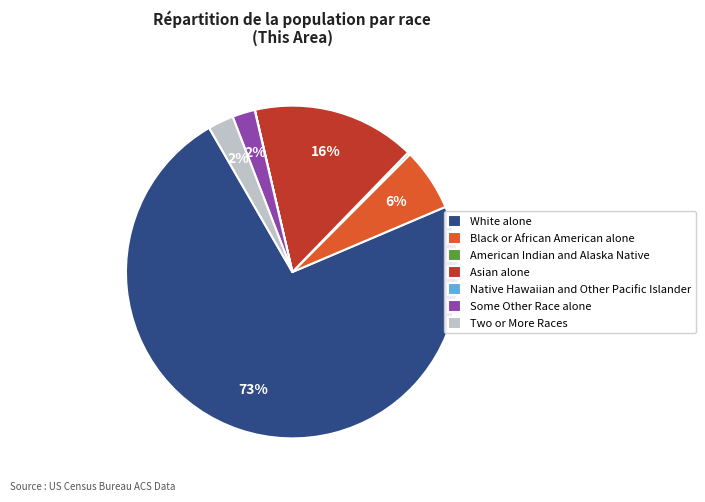

What is the largest slice in the pie chart?

White alone